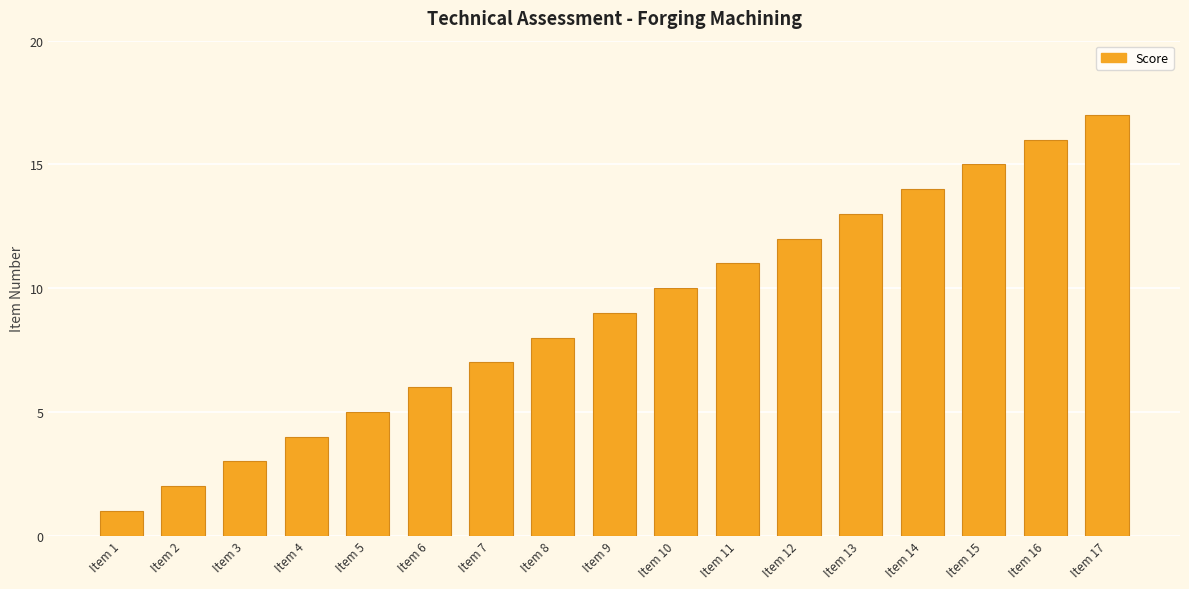

At which label is the value closest to 9?

Item 9